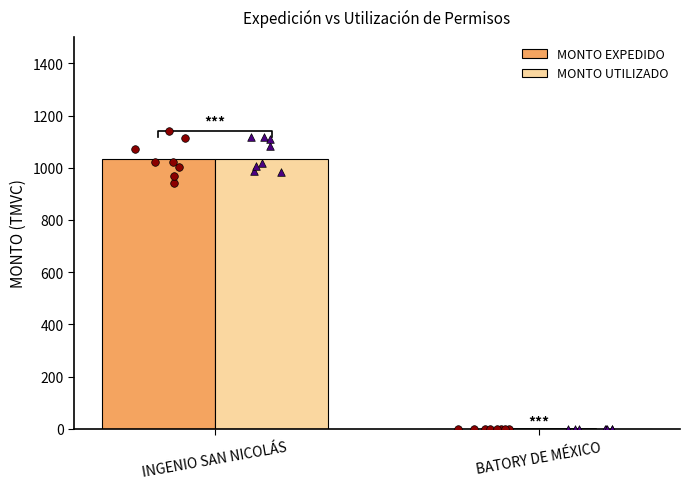

Is the value of MONTO UTILIZADO at INGENIO SAN NICOLÁS greater than the value of MONTO EXPEDIDO at BATORY DE MÉXICO?

Yes